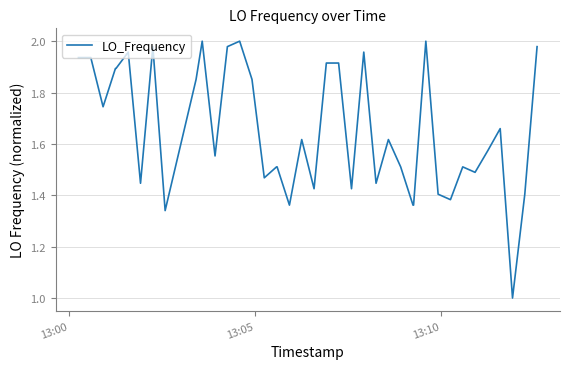

What is the difference between the maximum and minimum values?

1.0